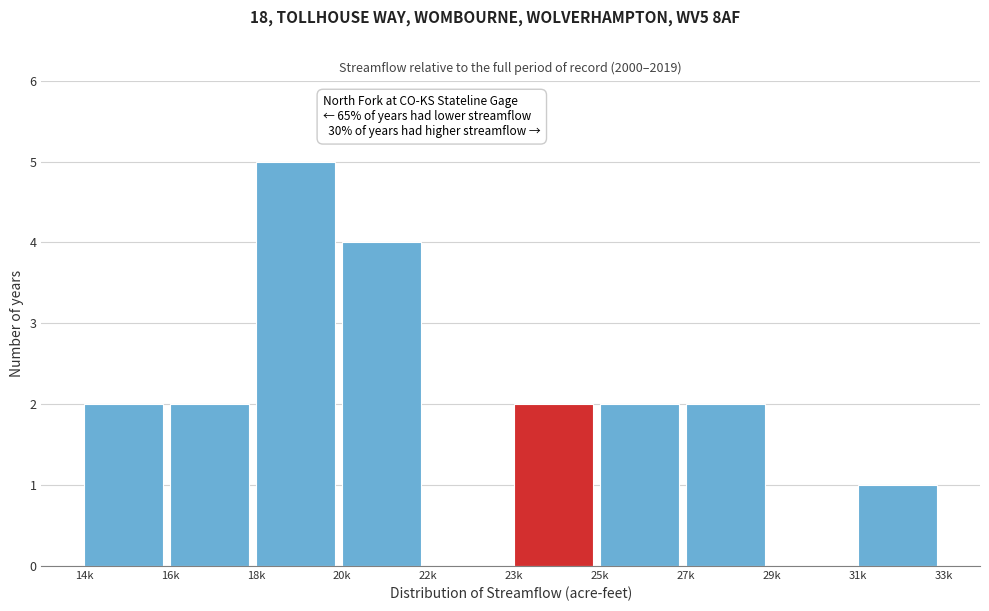

Reading right to left, list all the values displayed in this chart.

31k=1	29k=0	27k=2	25k=2	23k=2	22k=0	20k=4	18k=5	16k=2	14k=2